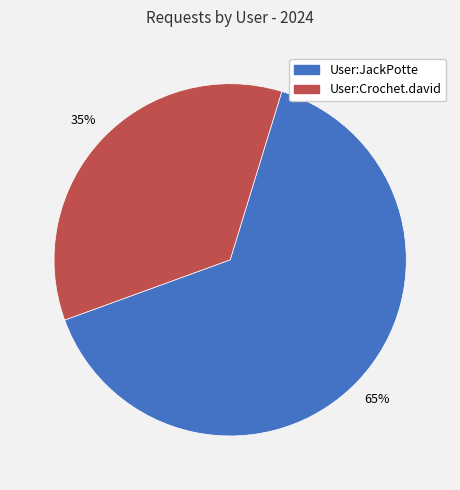

Do User:JackPotte and User:Crochet.david together represent more than half of the pie?

Yes